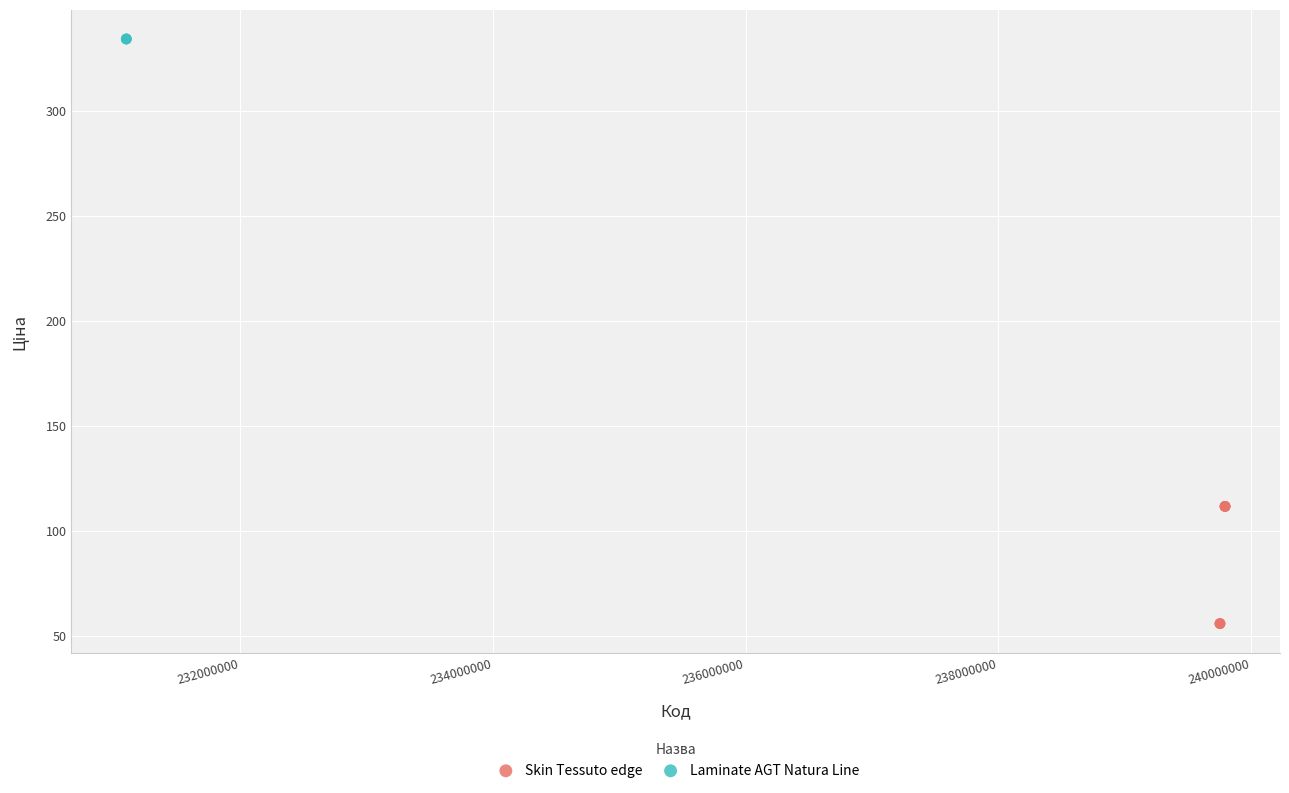

Which series contains the lowest Y value?

Skin Tessuto edge